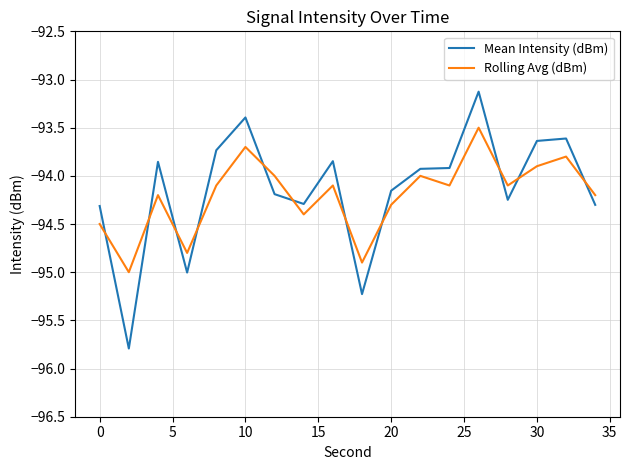

How many interior local valleys does the Rolling Avg (dBm) series have?

6